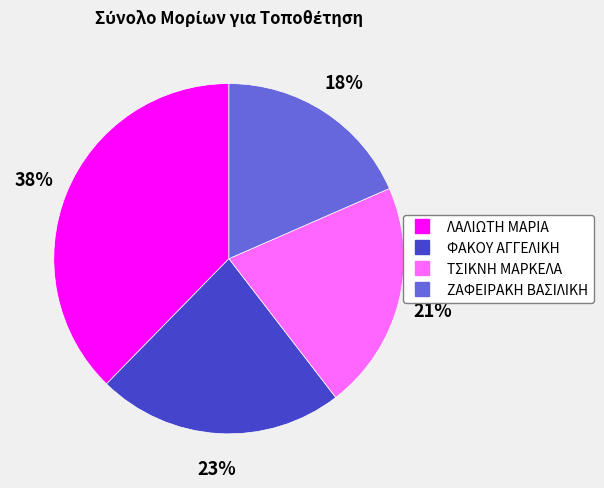

Which category has the smallest portion of the pie?

ΖΑΦΕΙΡΑΚΗ ΒΑΣΙΛΙΚΗ